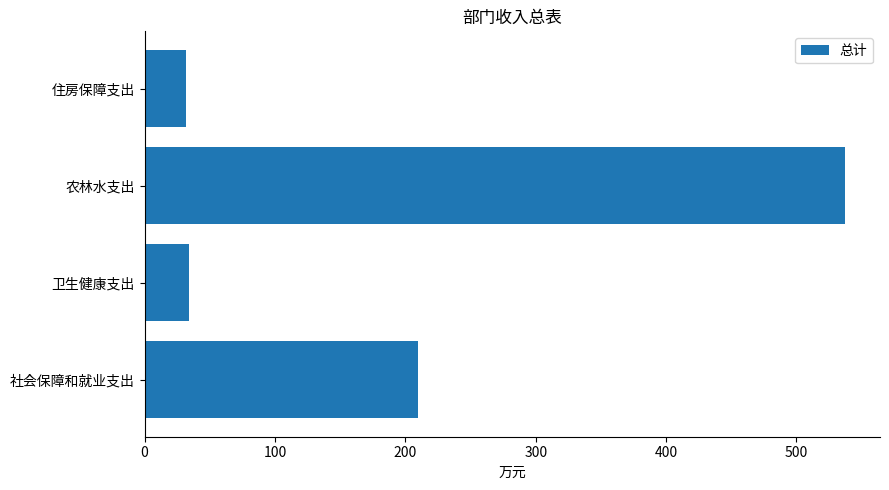

Does the chart contain stacked bars?

No